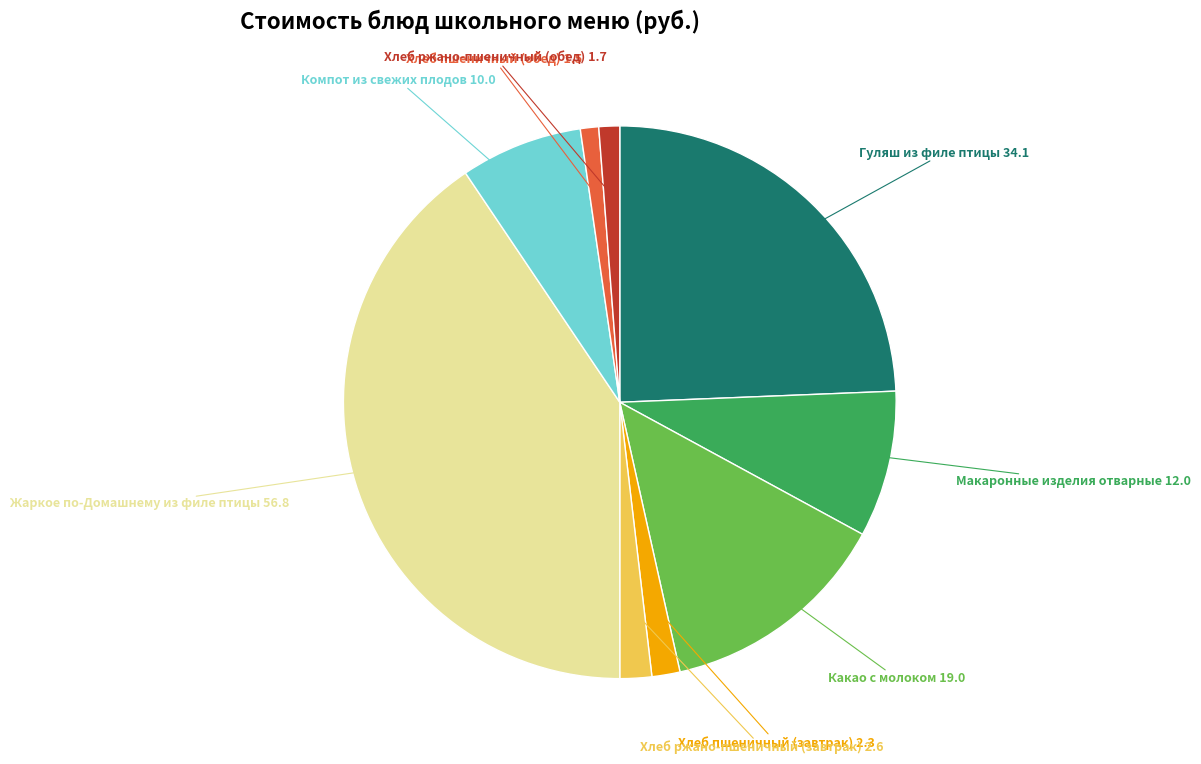

Is there a majority slice in this chart?

No